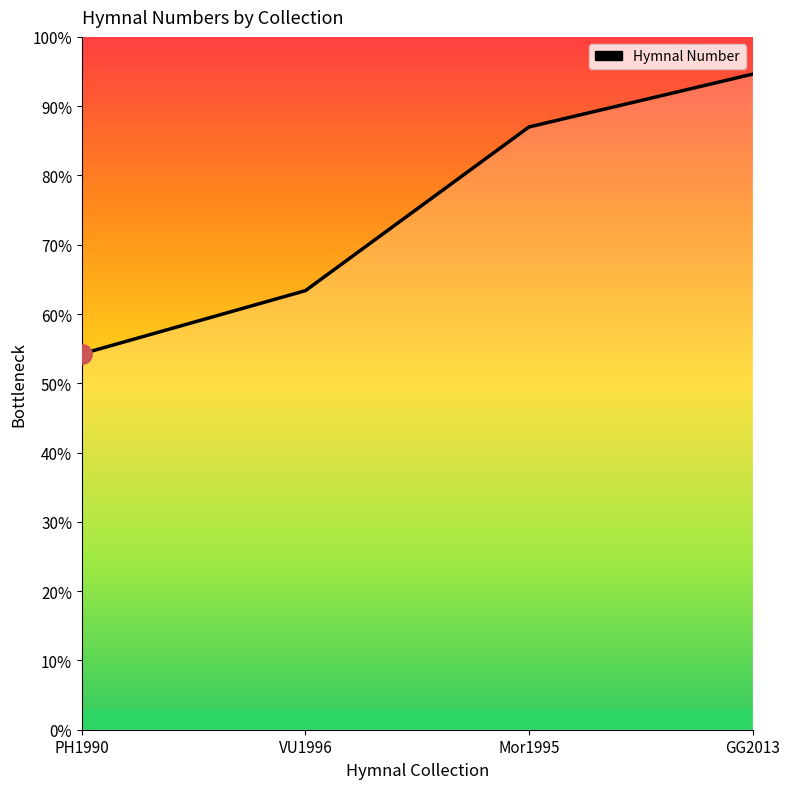

Rank the categories by value from highest to lowest.

GG2013, Mor1995, VU1996, PH1990